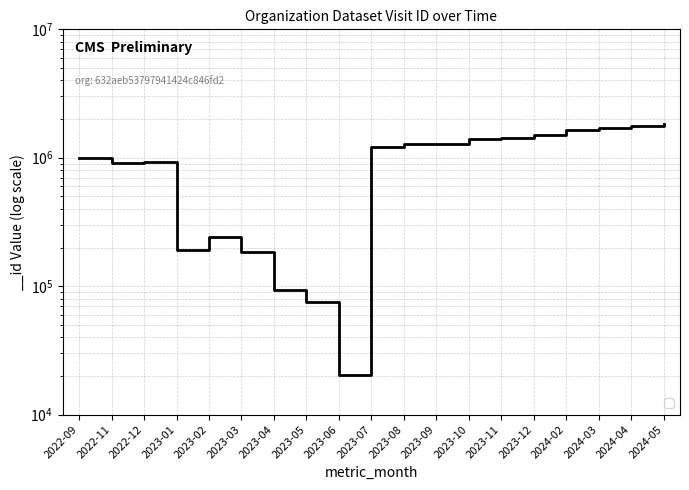

Is it true that the value at 2023-05 is 75931?

True